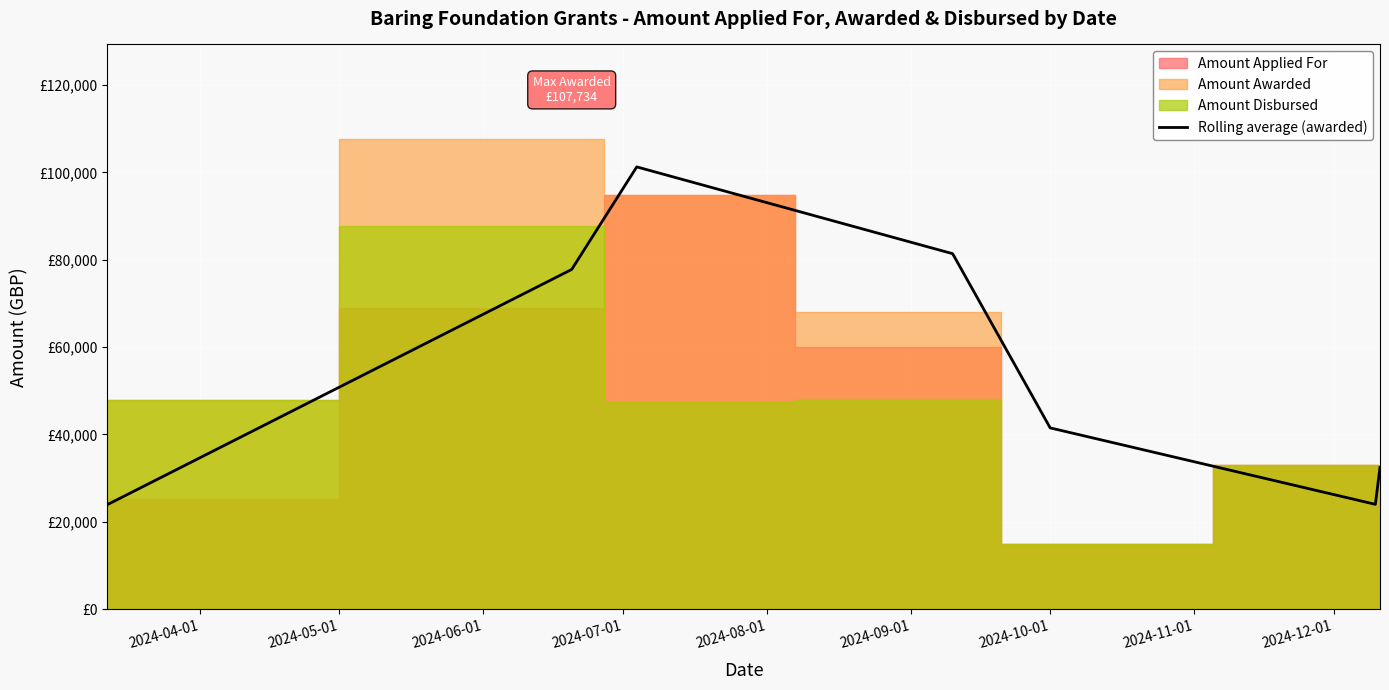

Does the chart display data point markers on the line(s)?

No